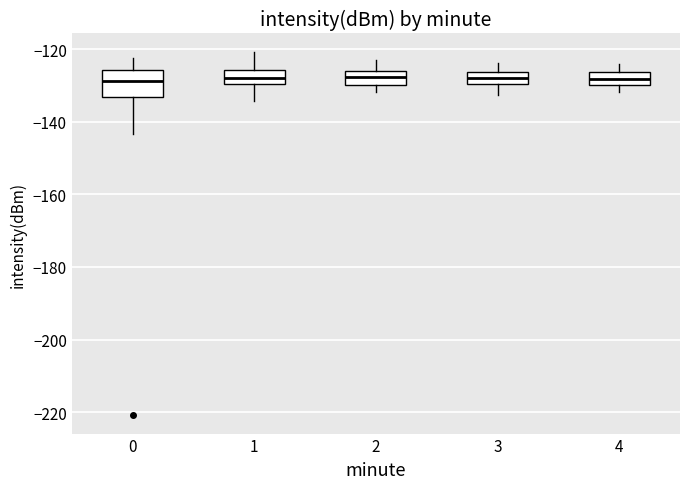

Which box is the tallest, from its lower edge to its upper edge?

0